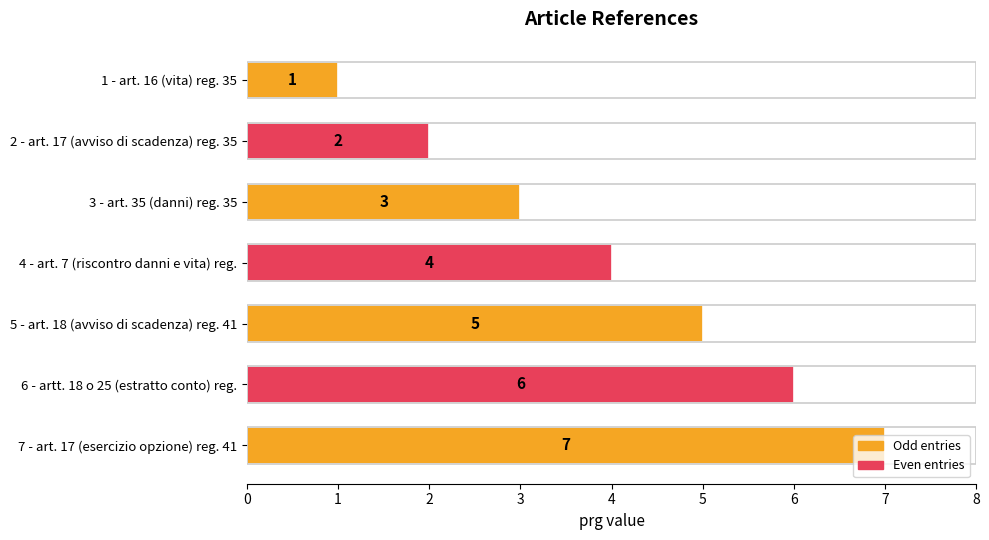

Approximately how many times larger is the value at 6 - artt. 18 o 25 (estratto conto) reg. compared to 7 - art. 17 (esercizio opzione) reg. 41?

0.9